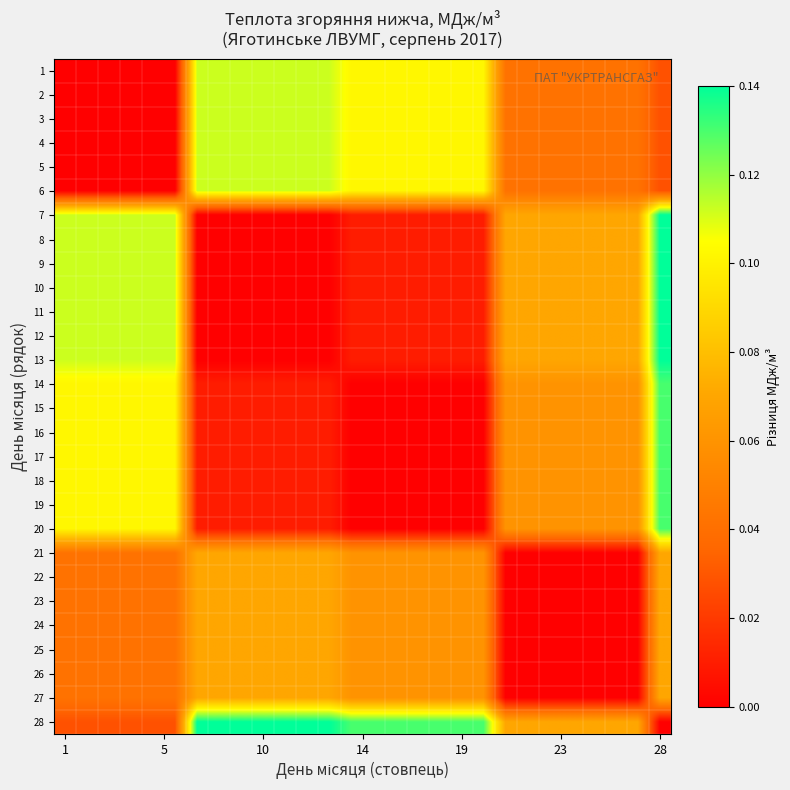

Rank the series by their maximum value, from lowest to highest.

21, 22, 23, 24, 25, 26, 27, 1, 2, 3, 4, 5, 6, 14, 15, 16, 17, 18, 19, 20, 7, 8, 9, 10, 11, 12, 13, 28